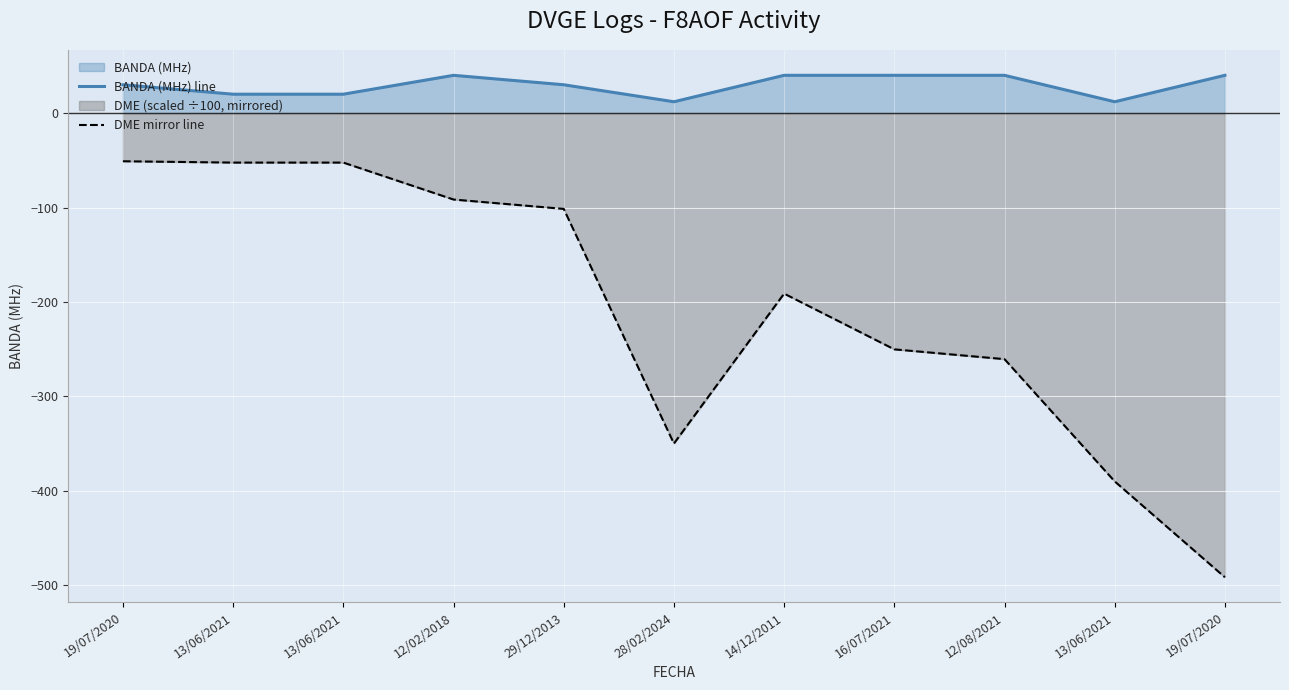

Reading left to right, extract all data points from this chart.

BANDA (MHz) line: 30.0	20.0	20.0	40.0	30.0	12.0	40.0	40.0	40.0	12.0	40.0
DME mirror line: -51.0	-52.4	-52.4	-91.5	-101.5	-350.0	-191.2	-250.2	-260.6	-390.1	-491.6